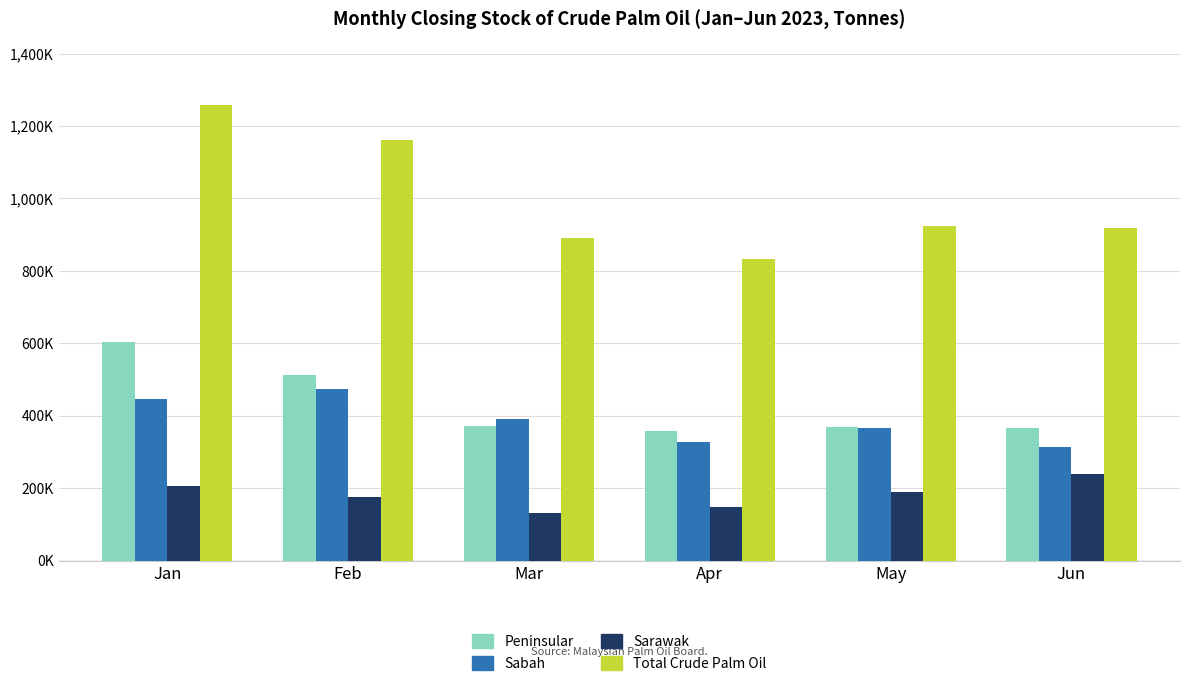

What is the sum of the Sarawak values at Apr and Feb?

323867